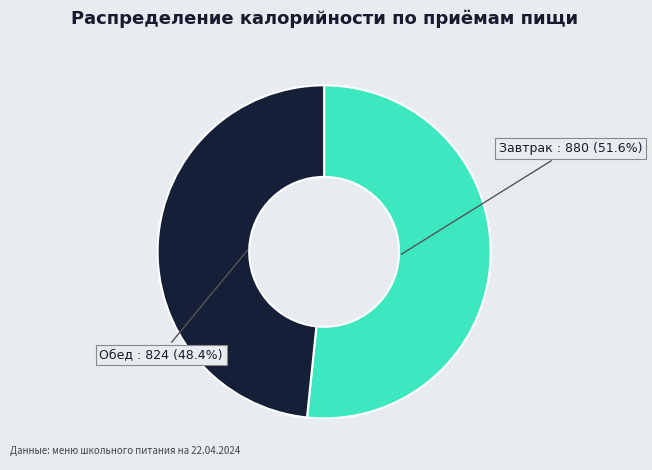

How many slices are in this pie chart?

2